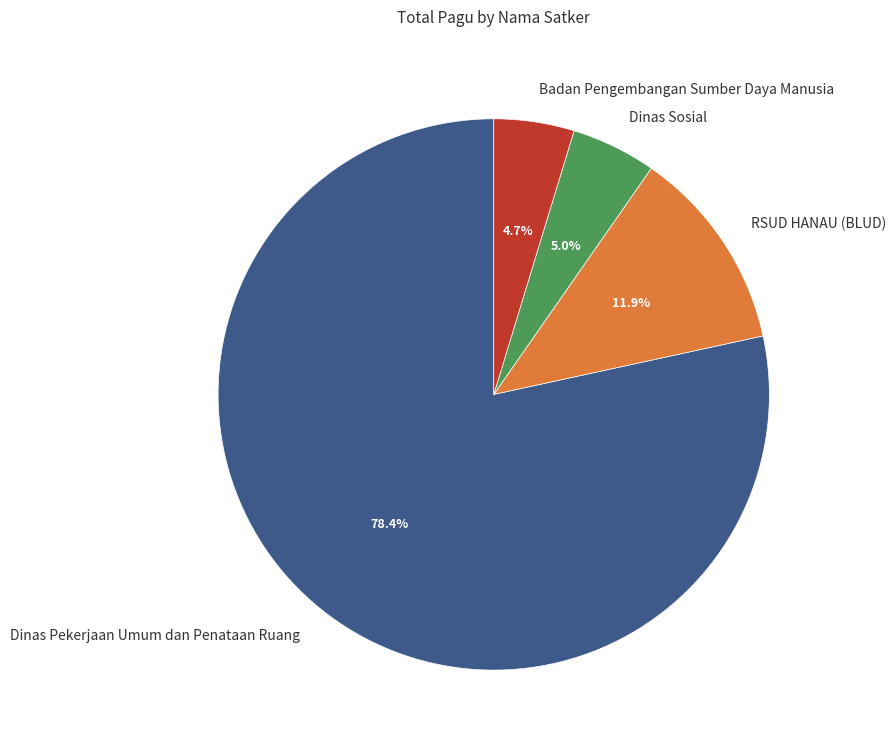

What is the total percentage of Dinas Sosial and Dinas Pekerjaan Umum dan Penataan Ruang?

83.4%